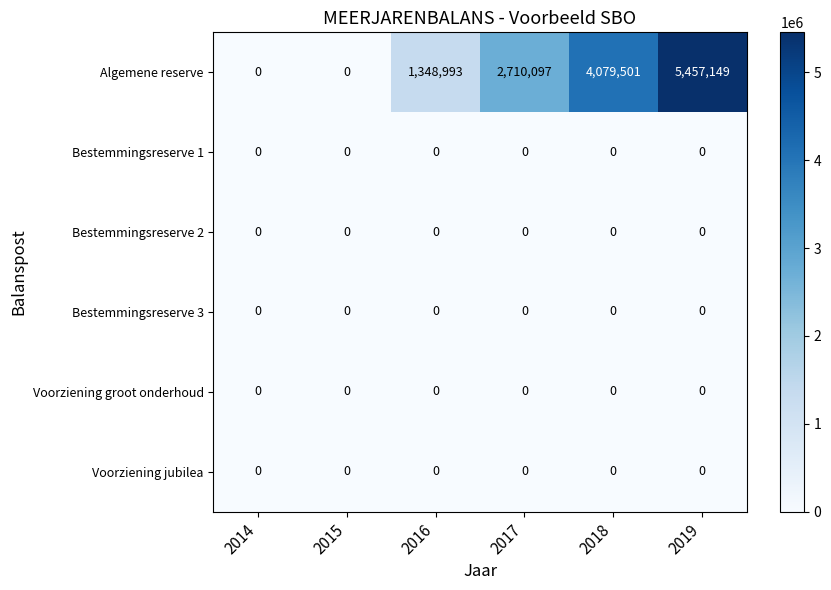

At which category is the sum across all series the highest?

2019